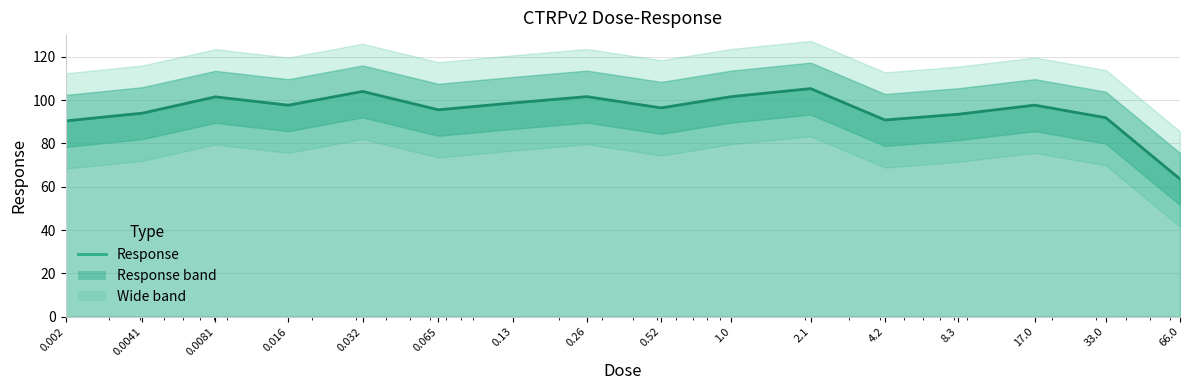

How many values are below 97?

8